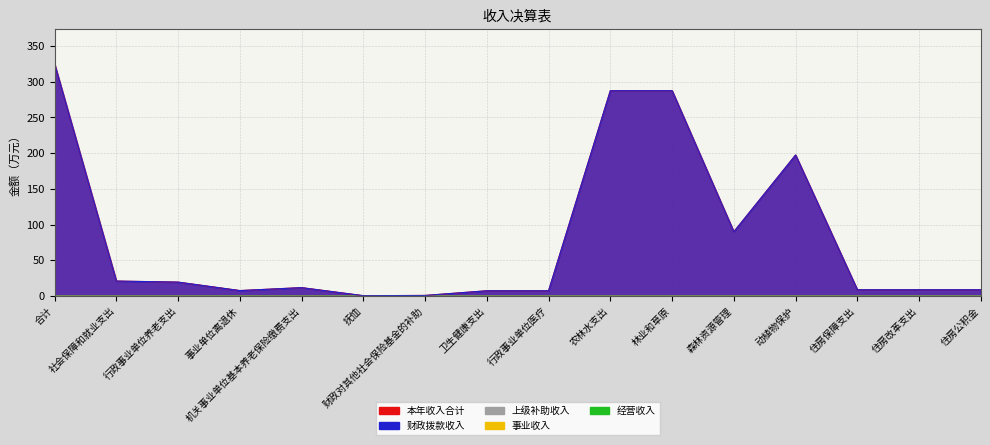

What is the label of the 1st point from the left?

合计